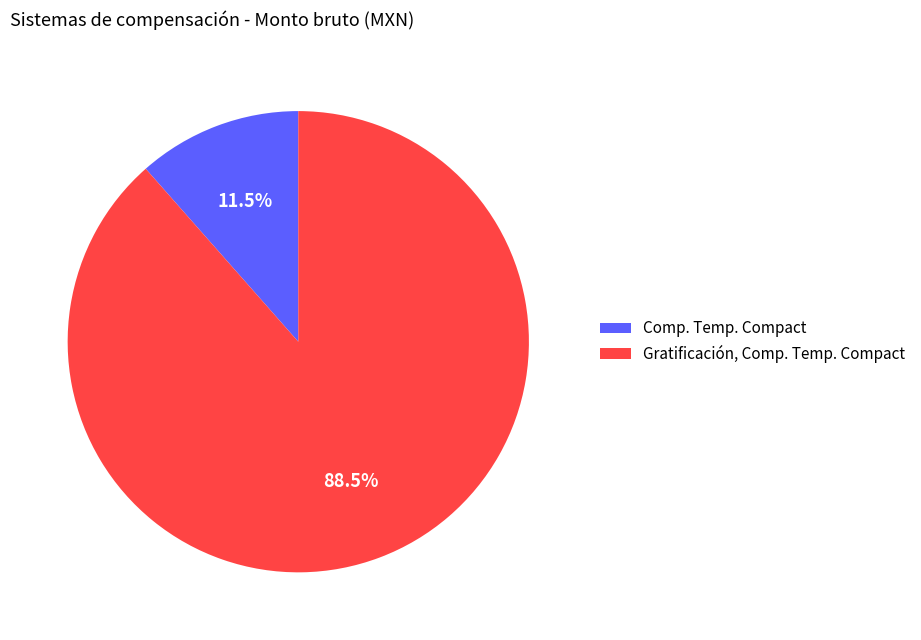

Which has a higher value, Comp. Temp. Compact or Gratificación, Comp. Temp. Compact?

Gratificación, Comp. Temp. Compact